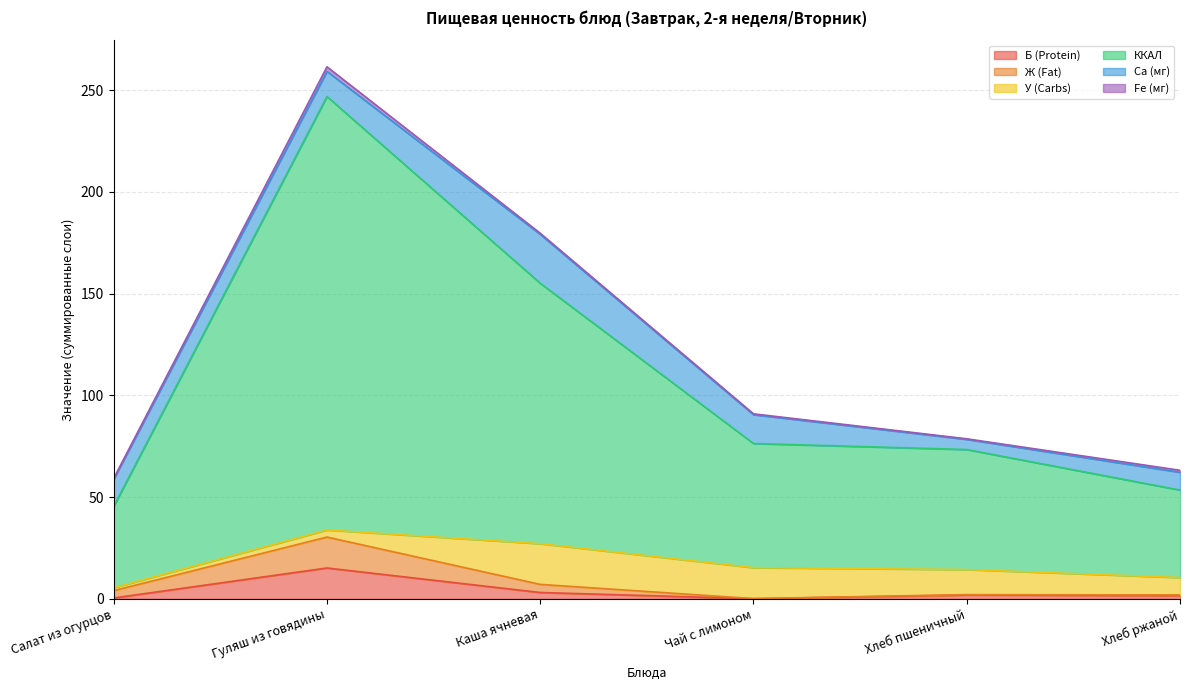

The value of Б (Protein) at Хлеб ржаной is 2.3. True or false?

False